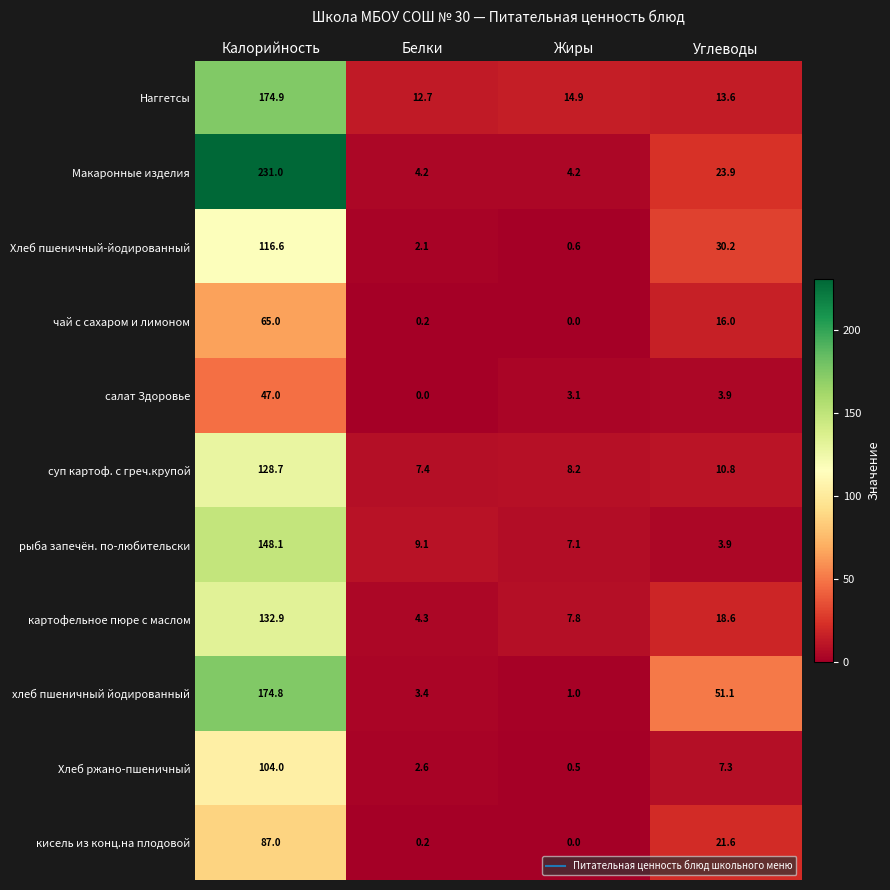

Count the number of categories in the chart.

4